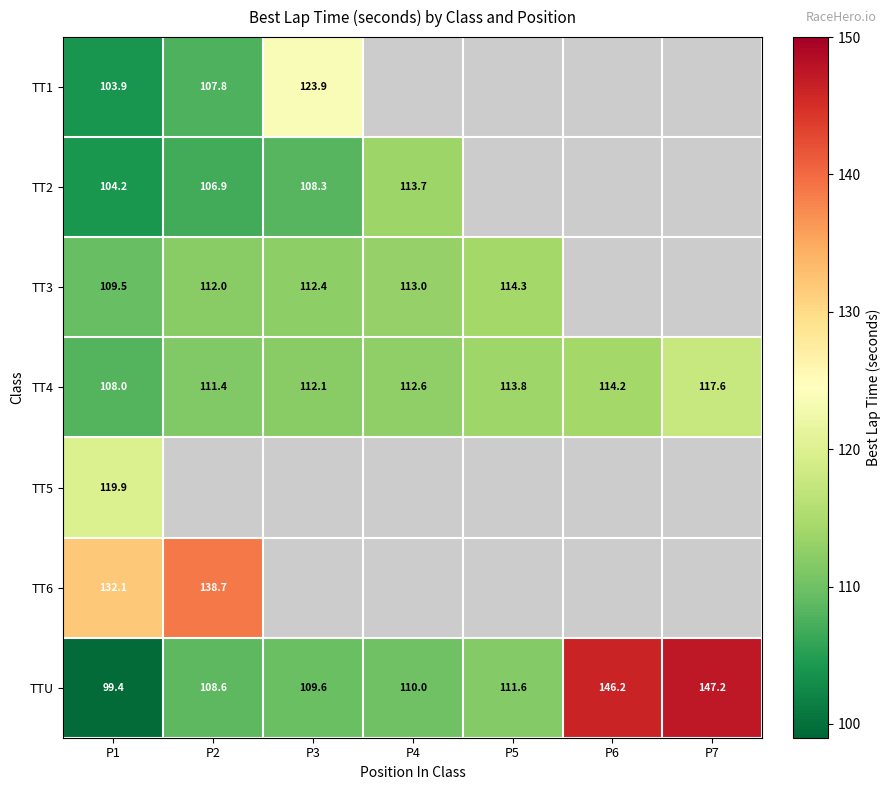

Is the value of TT3 at P1 greater than the value of TT4 at P5?

No